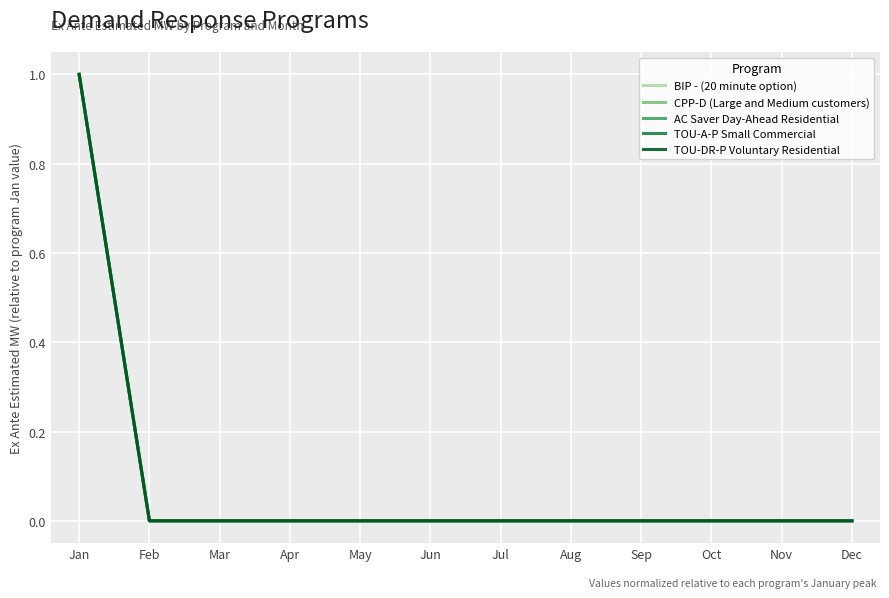

Reading left to right, list all the values displayed in this chart.

BIP - (20 minute option): Jan=1	Feb=0	Mar=0	Apr=0	May=0	Jun=0	Jul=0	Aug=0	Sep=0	Oct=0	Nov=0	Dec=0
CPP-D (Large and Medium customers): Jan=1	Feb=0	Mar=0	Apr=0	May=0	Jun=0	Jul=0	Aug=0	Sep=0	Oct=0	Nov=0	Dec=0
AC Saver Day-Ahead Residential: Jan=1	Feb=0	Mar=0	Apr=0	May=0	Jun=0	Jul=0	Aug=0	Sep=0	Oct=0	Nov=0	Dec=0
TOU-A-P Small Commercial: Jan=1	Feb=0	Mar=0	Apr=0	May=0	Jun=0	Jul=0	Aug=0	Sep=0	Oct=0	Nov=0	Dec=0
TOU-DR-P Voluntary Residential: Jan=1	Feb=0	Mar=0	Apr=0	May=0	Jun=0	Jul=0	Aug=0	Sep=0	Oct=0	Nov=0	Dec=0